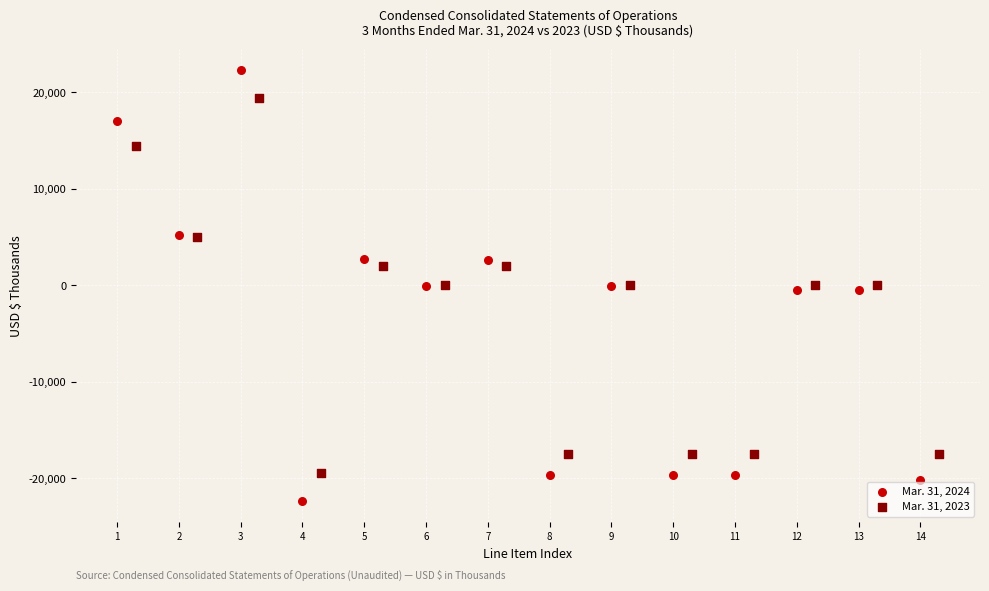

Which series reaches the minimum Y coordinate?

Mar. 31, 2024